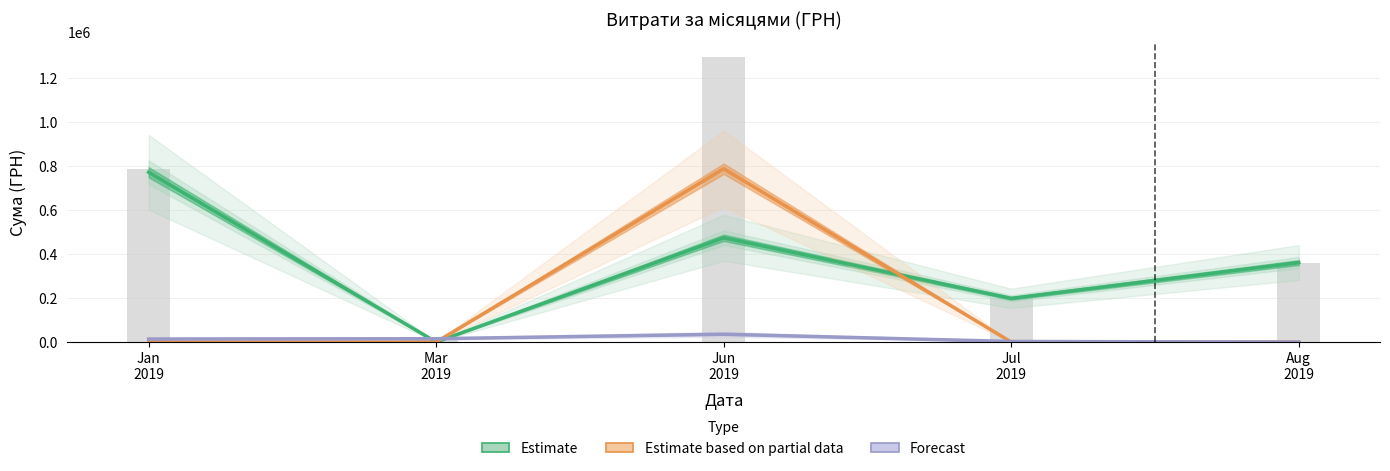

What is the sum of all Послуги їдалень (Estimate) values?

1808867.6